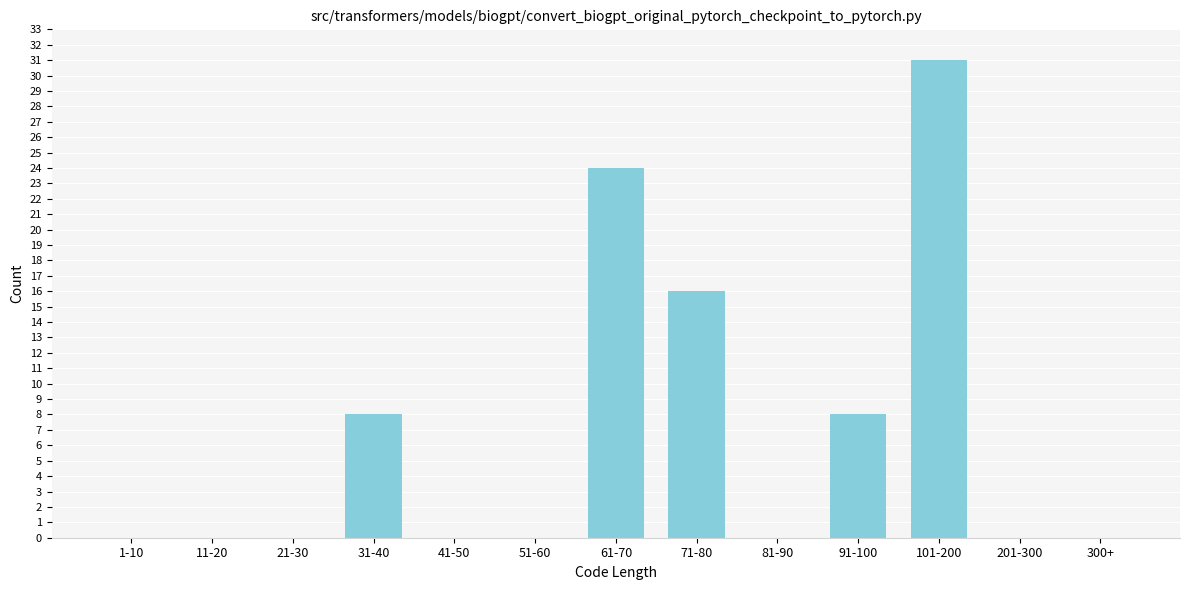

Reading right to left, what are all the values shown in this chart?

300+=0	201-300=0	101-200=31	91-100=8	81-90=0	71-80=16	61-70=24	51-60=0	41-50=0	31-40=8	21-30=0	11-20=0	1-10=0